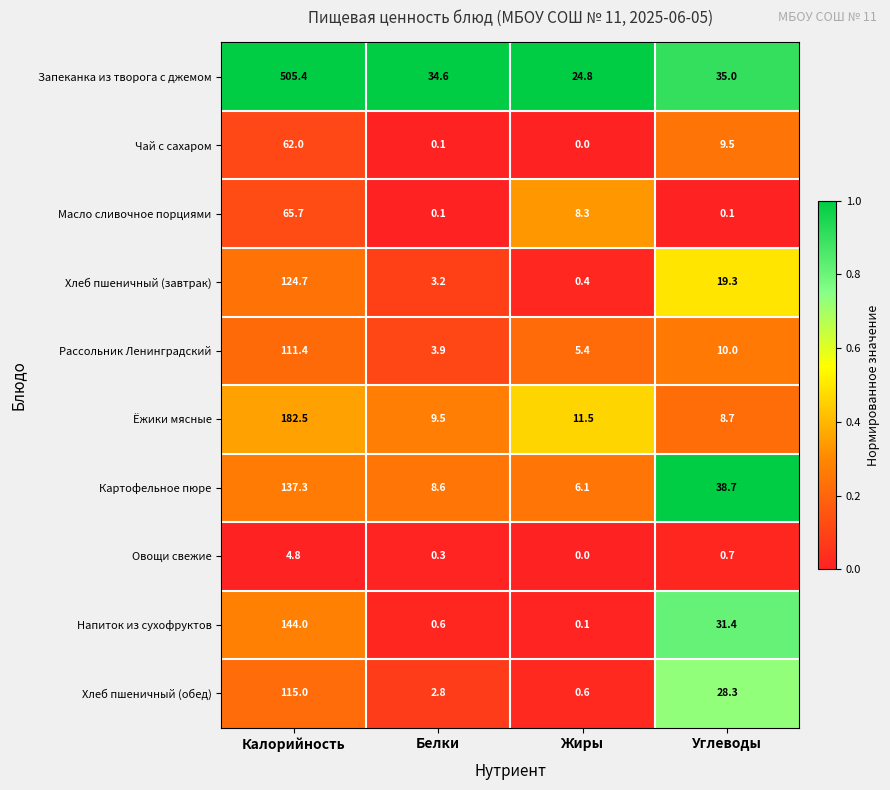

What is the approximate value of Овощи свежие at Углеводы?

0.7